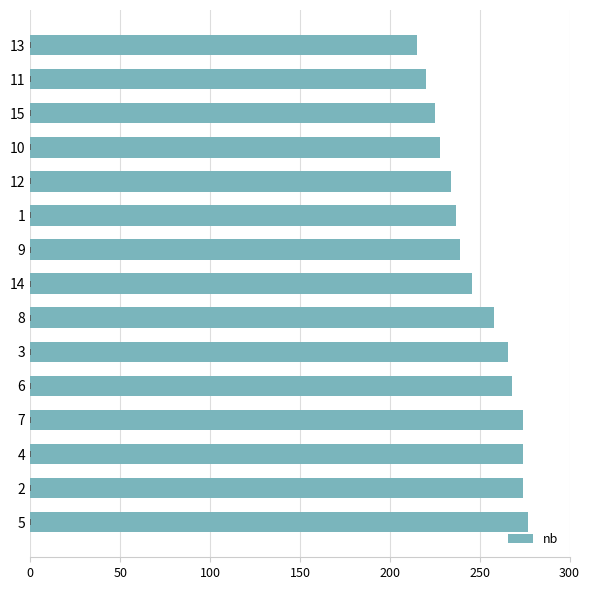

Reading top to bottom, extract all data points from this chart.

215	220	225	228	234	237	239	246	258	266	268	274	274	274	277